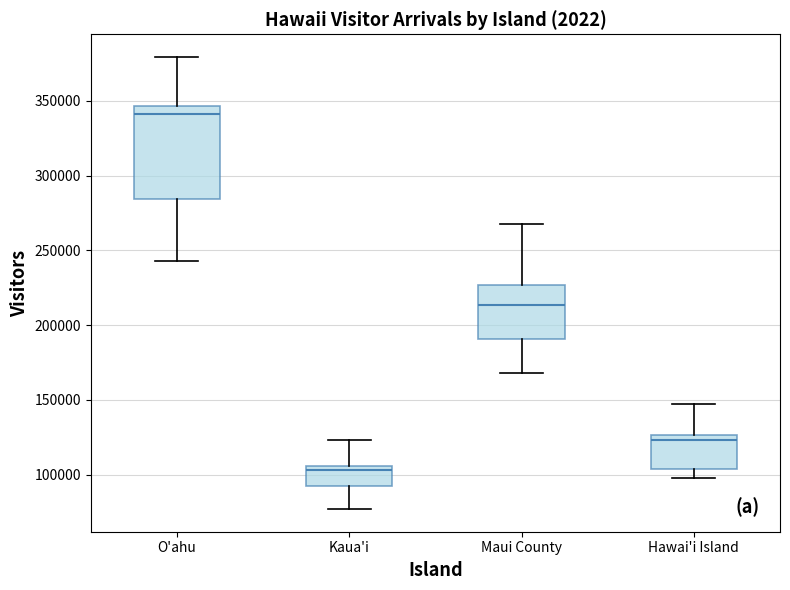

Reading left to right, read every box against the y-axis: the position of its median line, the range the box covers, and the ends of its whiskers. The values are not printed on the chart, so give them approximately, as read against the axis.

O'ahu: median 340000, box 285000 to 345000, whiskers 245000 to 380000
Kaua'i: median 105000 (just below the box's upper edge), box 90000 to 105000, whiskers 75000 to 125000
Maui County: median 215000, box 190000 to 225000, whiskers 170000 to 270000
Hawai'i Island: median 125000 (just below the box's upper edge), box 105000 to 125000, whiskers 100000 to 150000